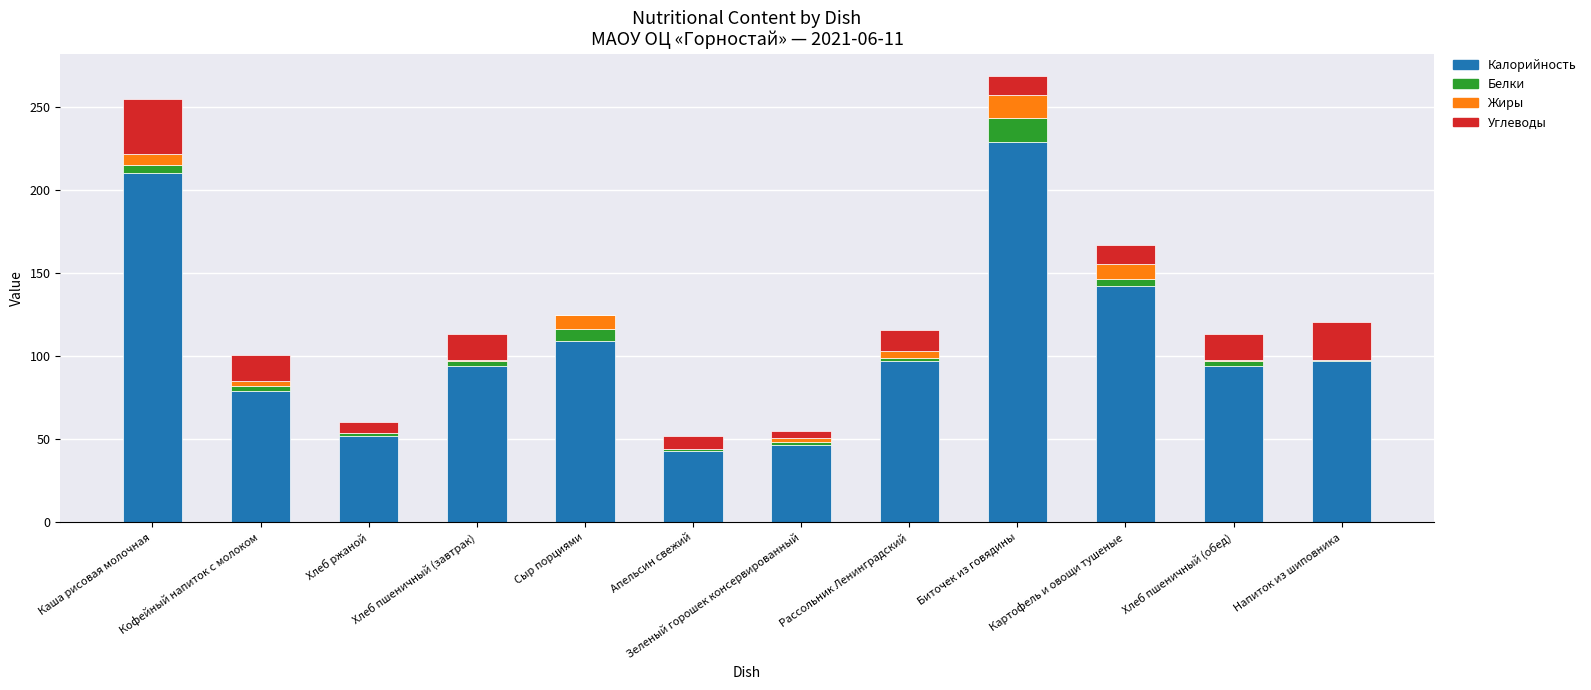

Is it true that Калорийность equals 48.0 at Сыр порциями?

False